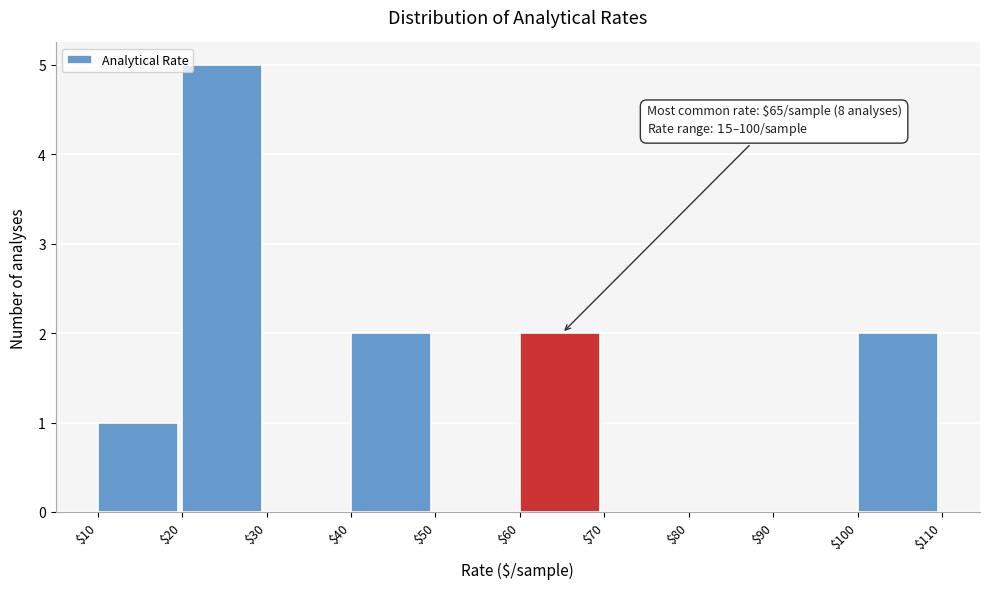

Which range on the x-axis has the tallest bar?

$20 to $30